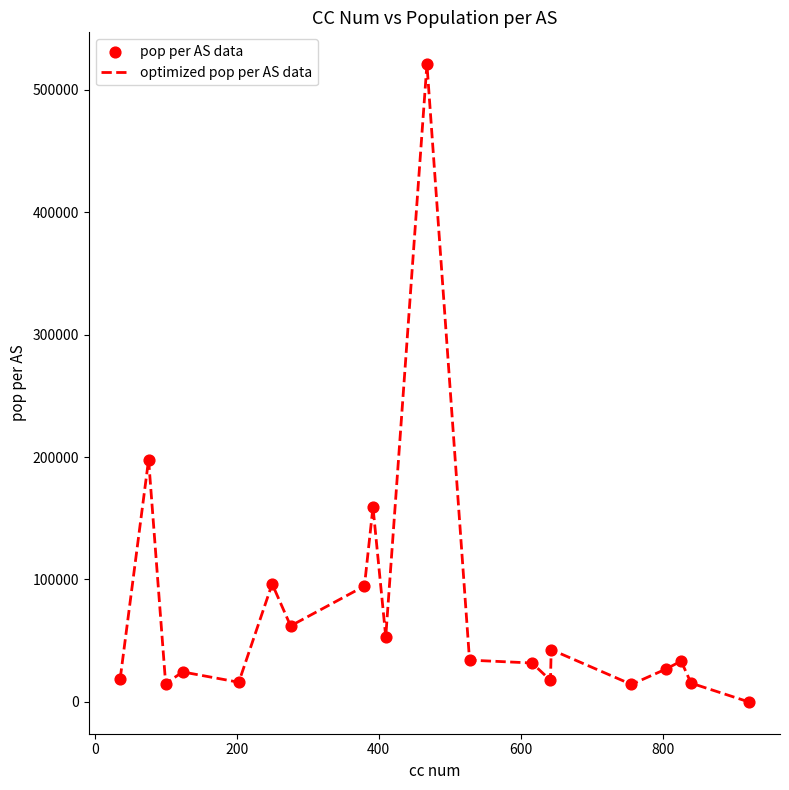

What is the greatest value displayed?

520931